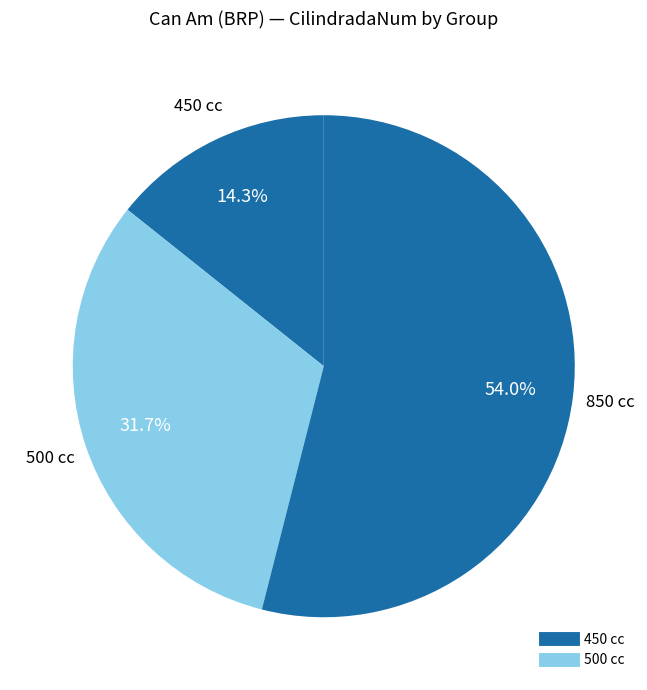

How many slices are in this pie chart?

3